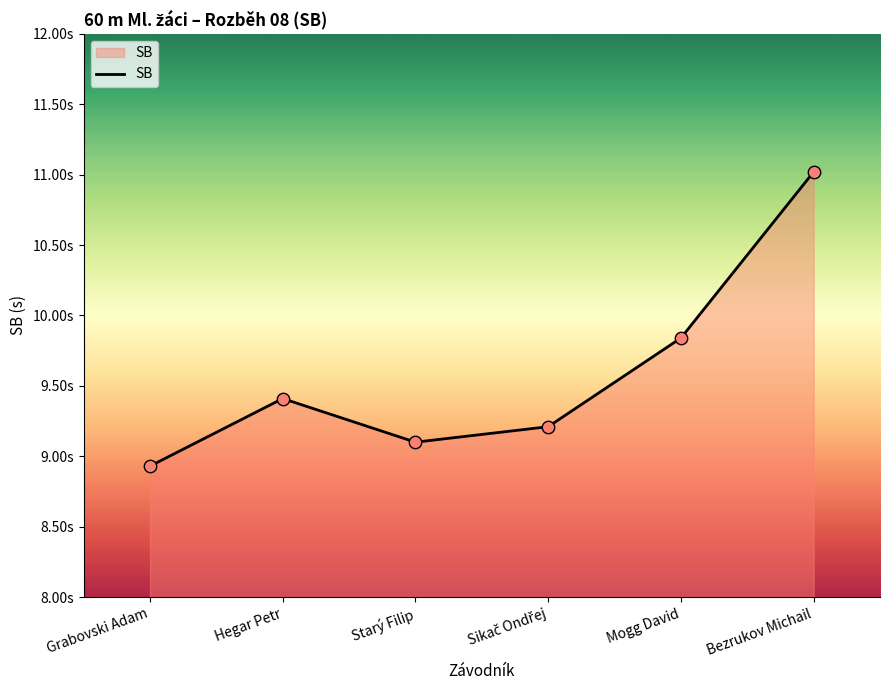

Approximately how many times larger is the value at Hegar Petr compared to Starý Filip?

1.0